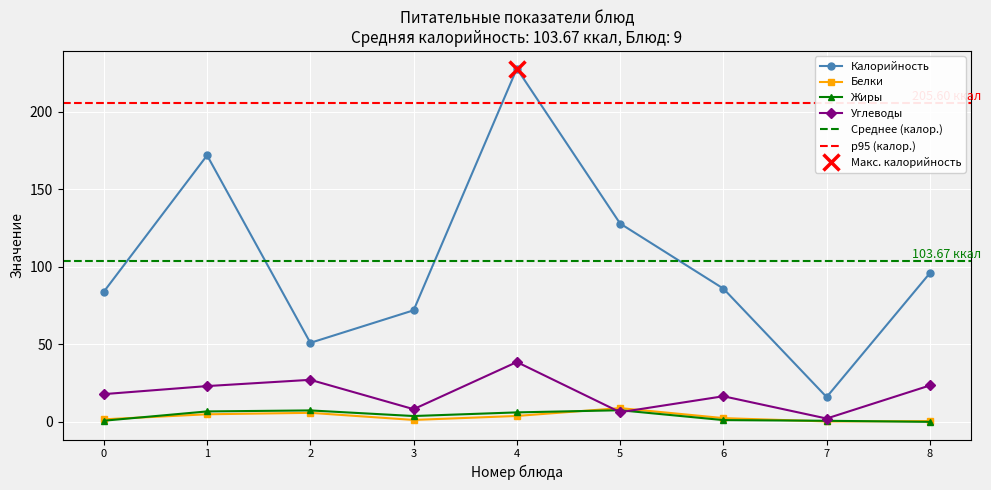

List the series in order of their peak value, lowest first.

Жиры, Белки, Углеводы, Калорийность